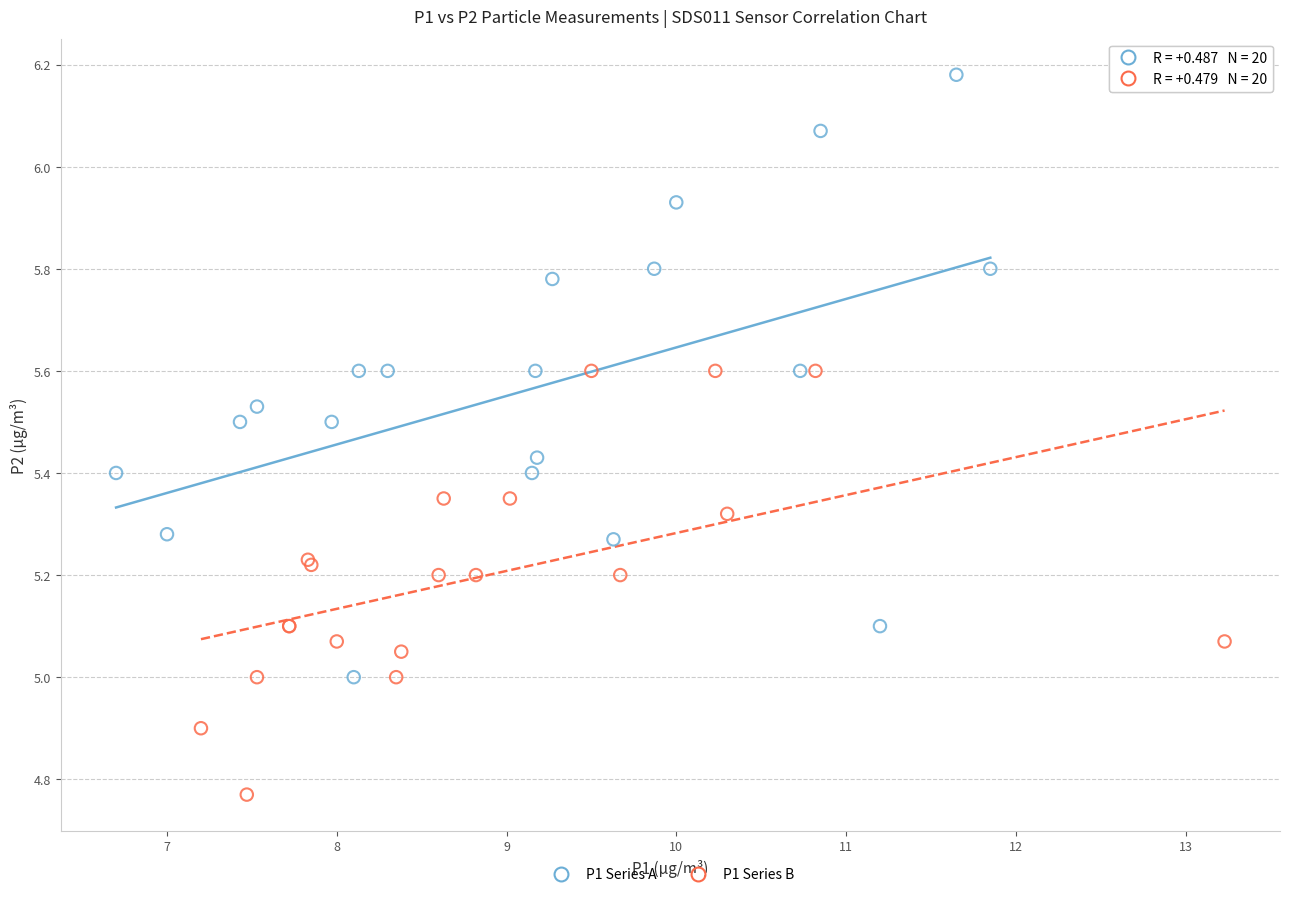

Which series reaches the minimum Y coordinate?

P1 Series B